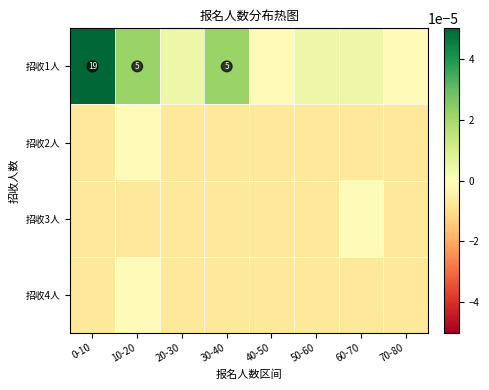

Between 10-20 and 40-50, which series saw the biggest shift?

招收1人